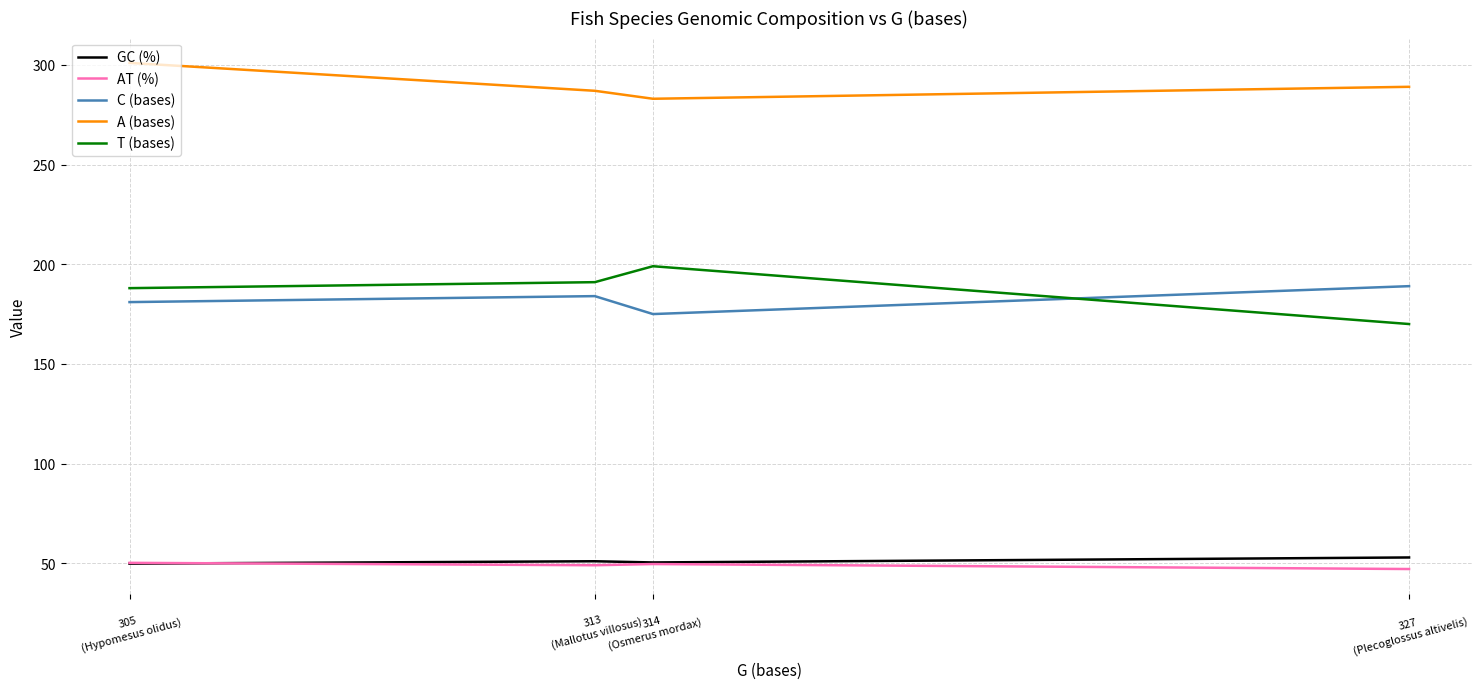

Which series has the widest spread of values?

T (bases)